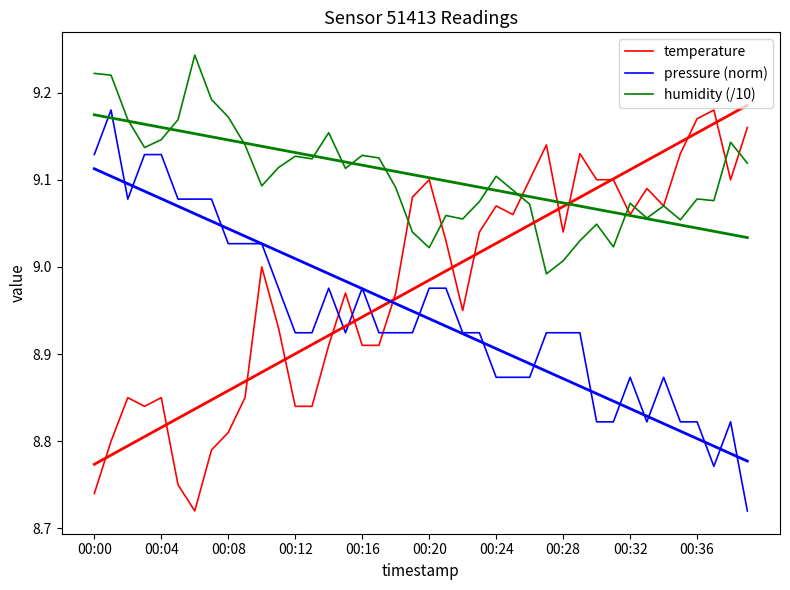

In pressure (norm), how many points are higher than both neighbors (excluding endpoints)?

6